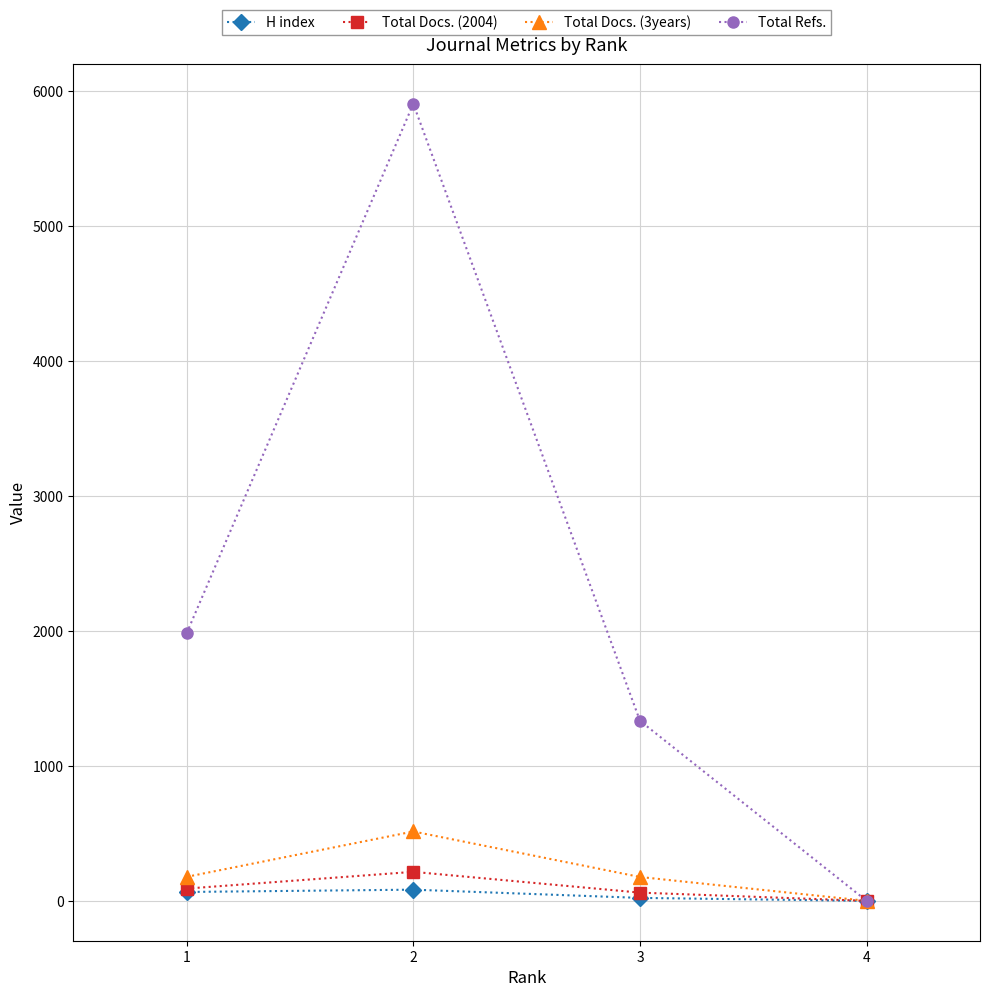

Which series has the largest total across all categories?

Total Refs.